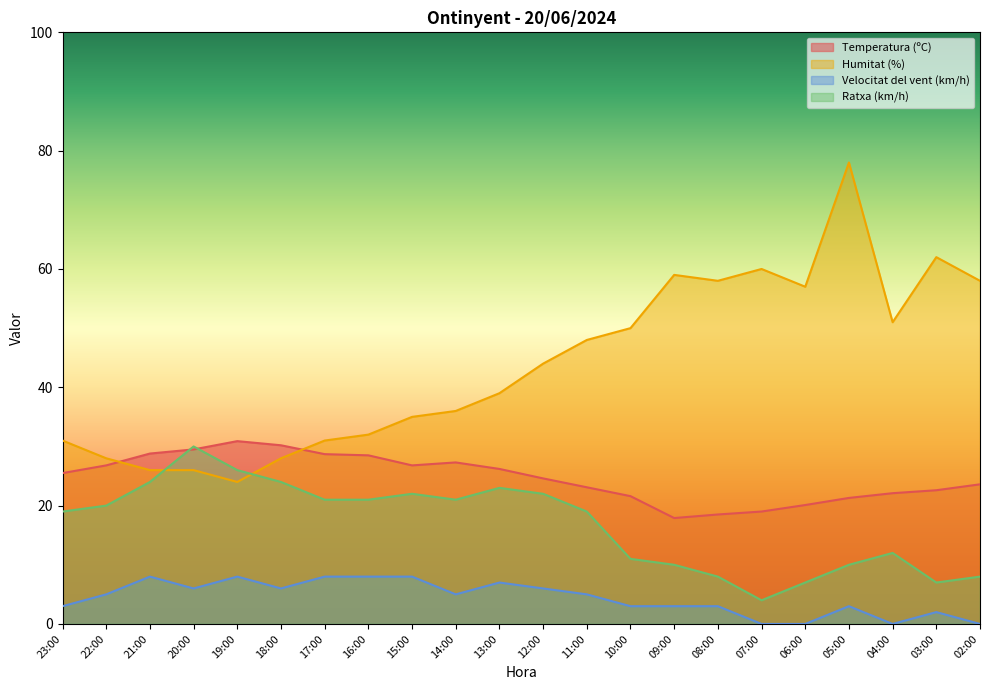

Which has a higher value, 20:00 or 06:00?

20:00